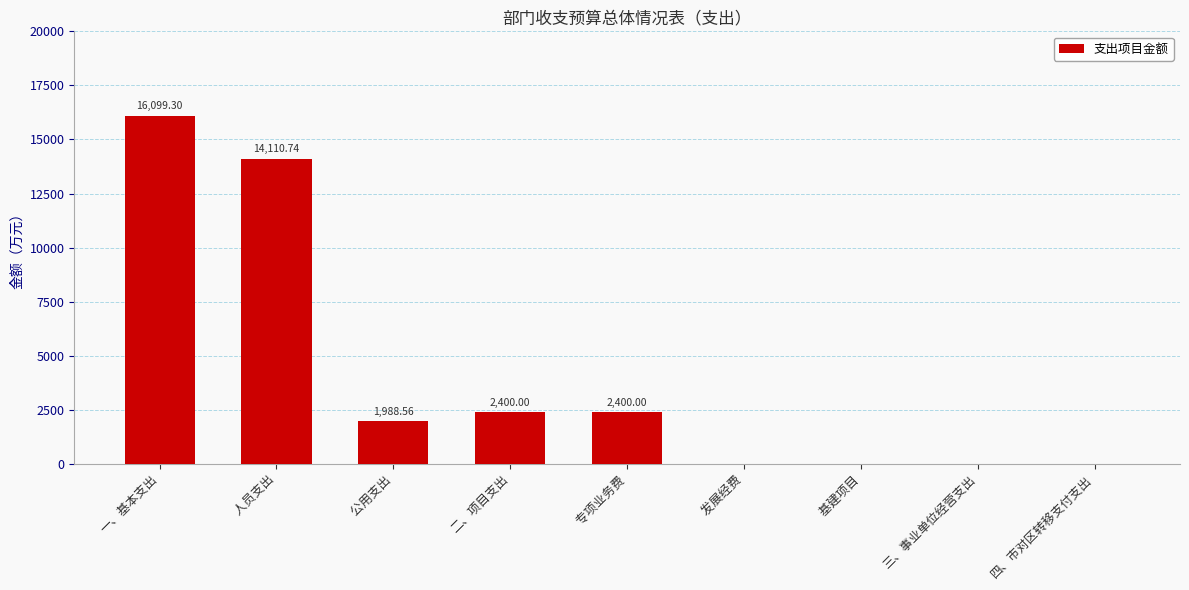

Is it true that the value at     基建项目 is 0.0?

True